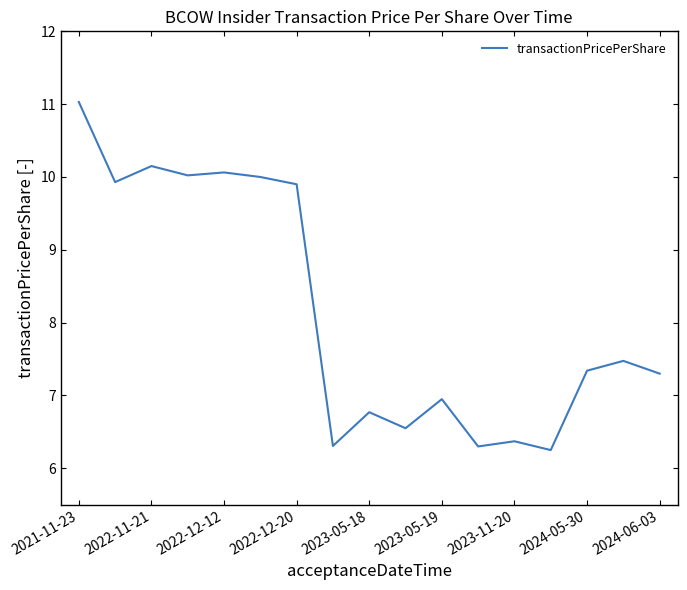

Does the chart have visible grid lines?

No